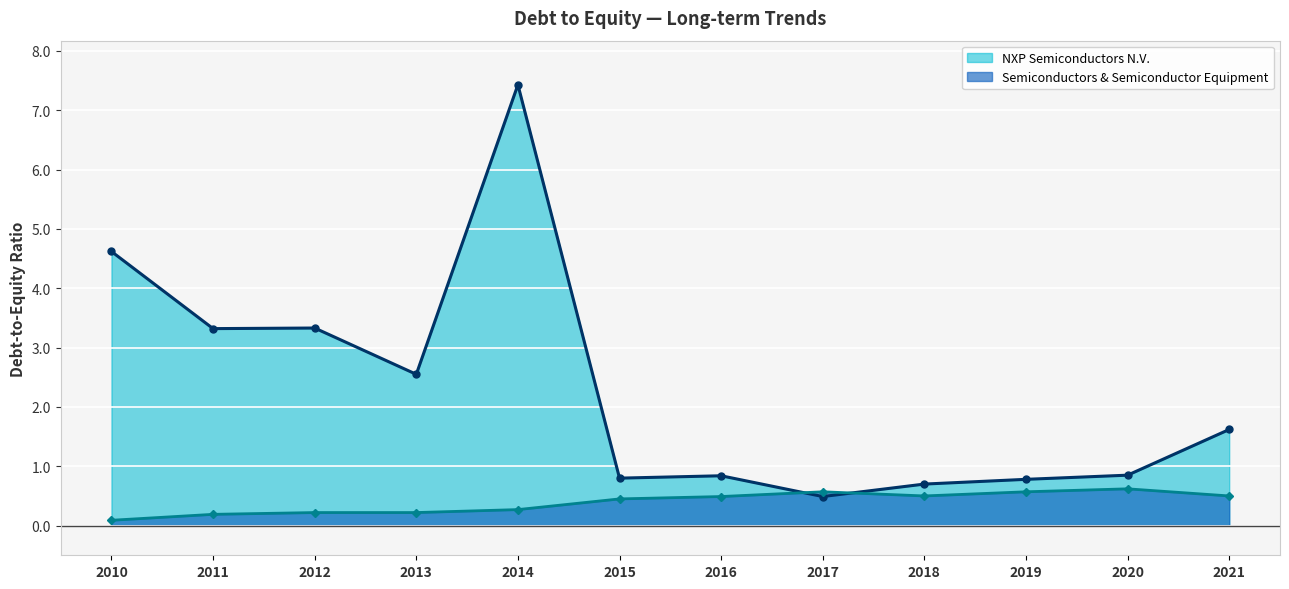

True or false: Semiconductors & Semiconductor Equipment and NXP Semiconductors N.V. cross at least once.

True